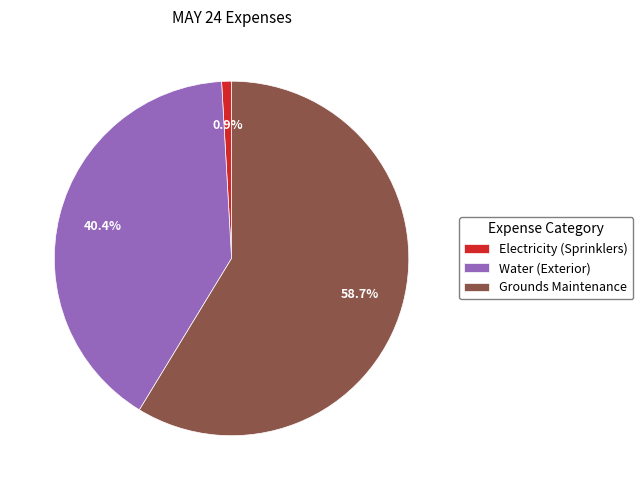

Is there any slice that represents more than half of the pie?

Yes